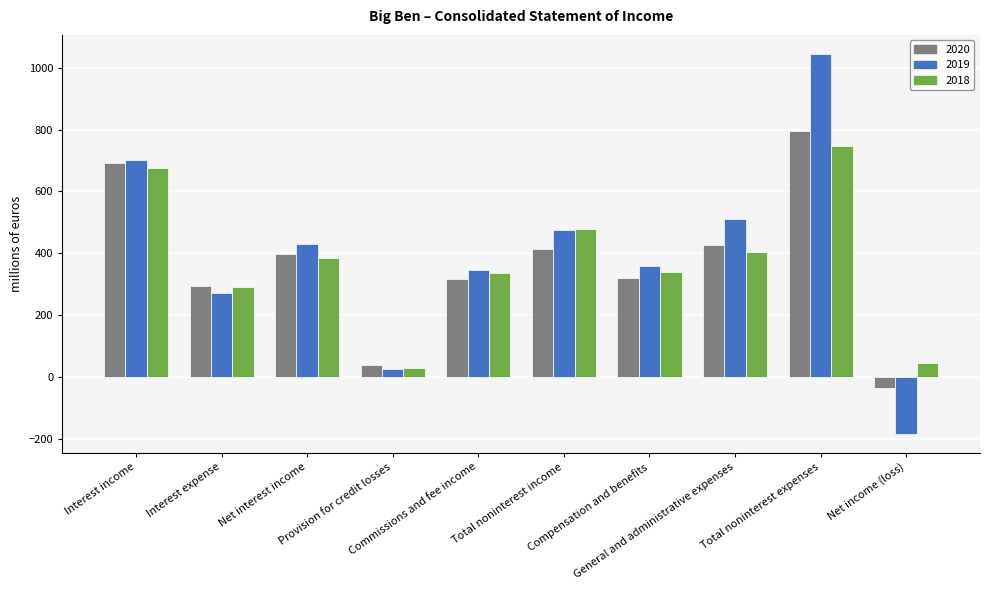

What is the sum of all 2019 values?

3983.0